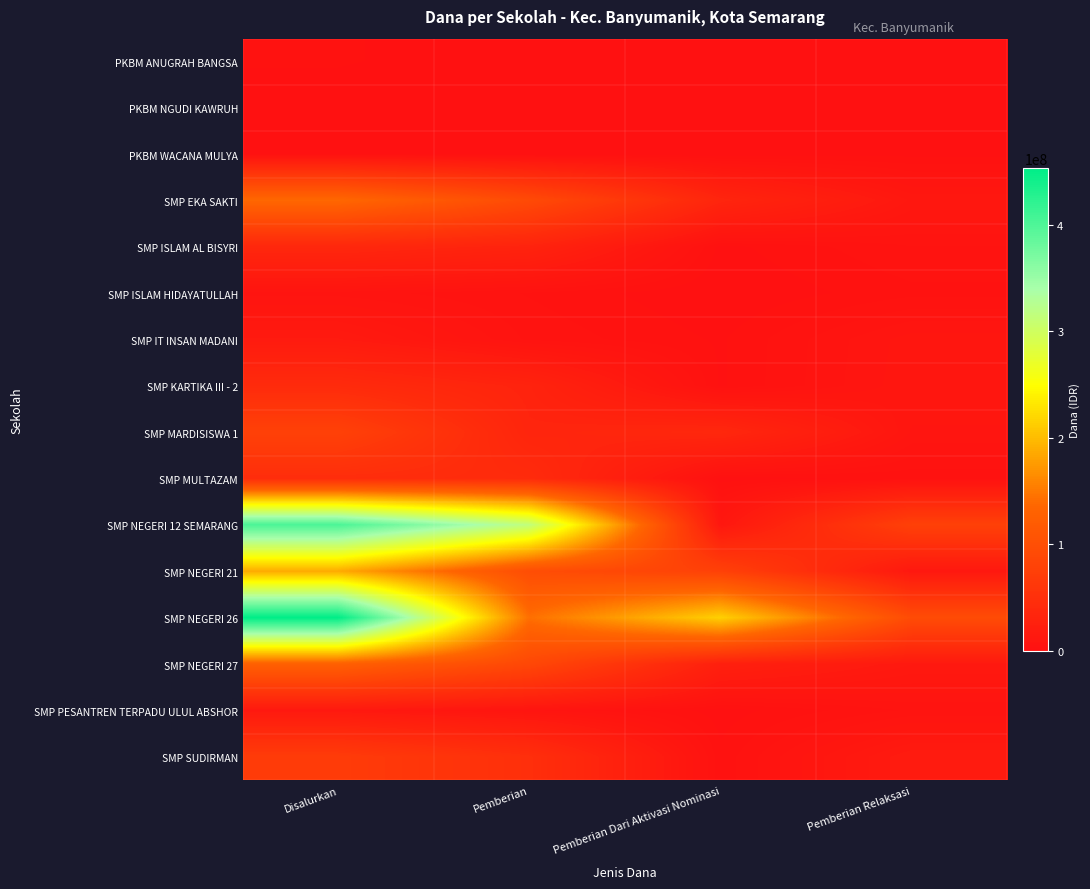

At how many categories does at least one series exceed 347959363?

1